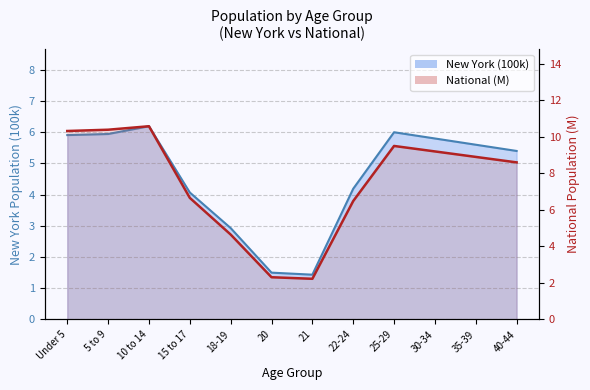

Between 20 and 30-34, which series saw the biggest shift?

National (thousands)